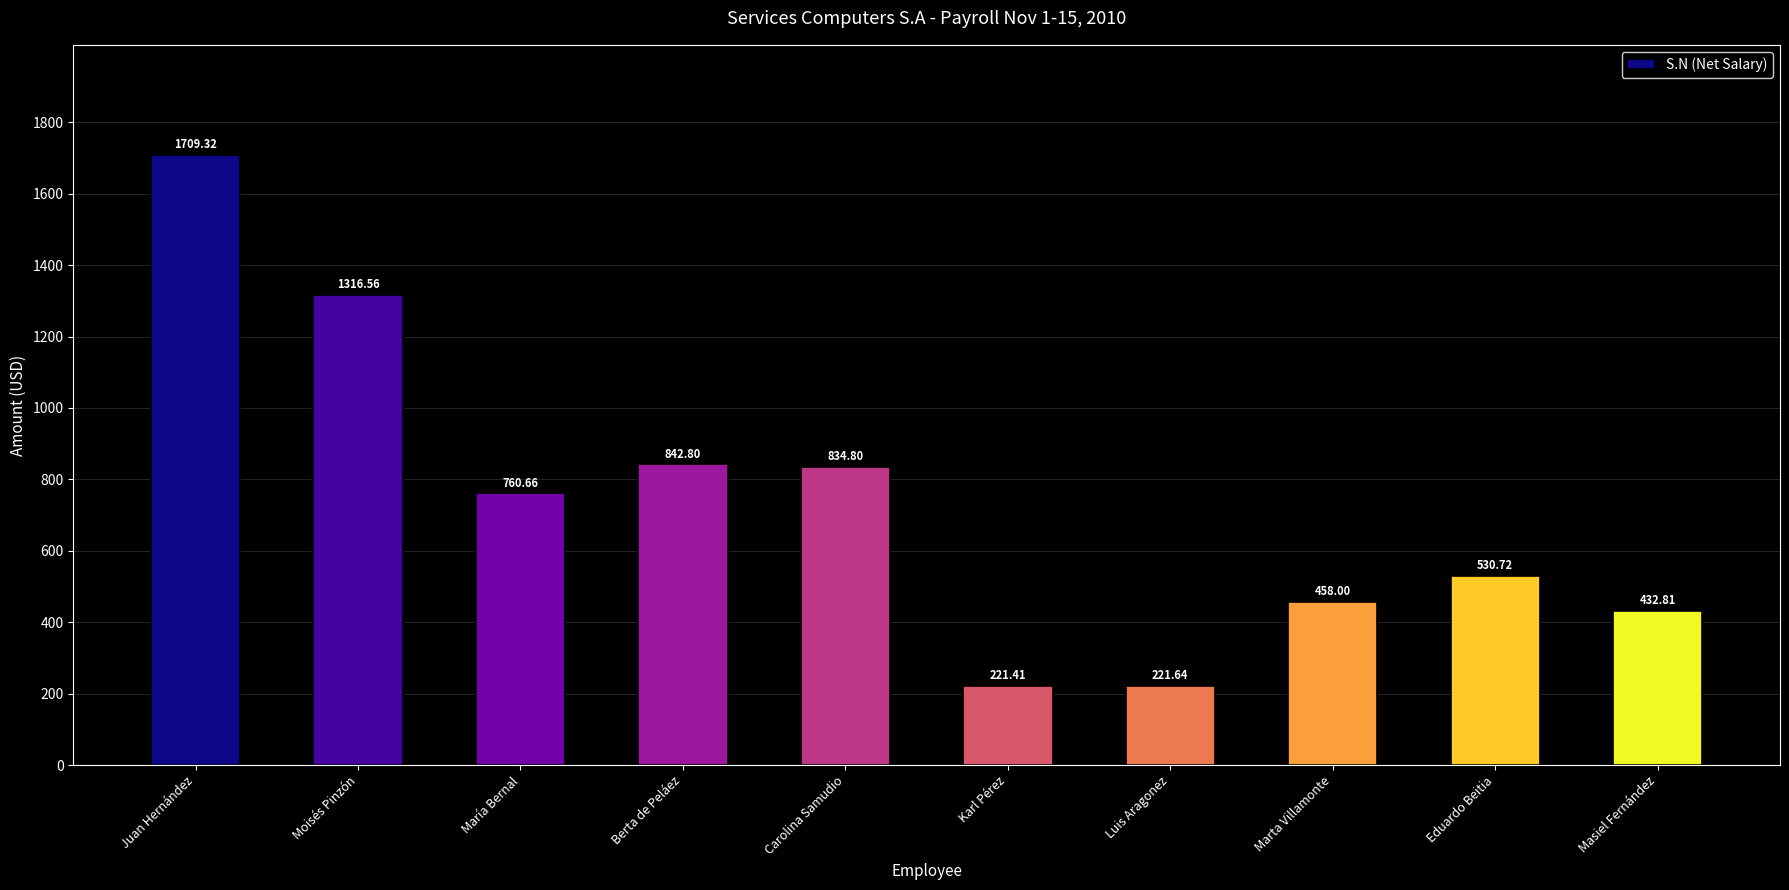

What is the label of the 9th bar from the right?

Moisés Pinzón